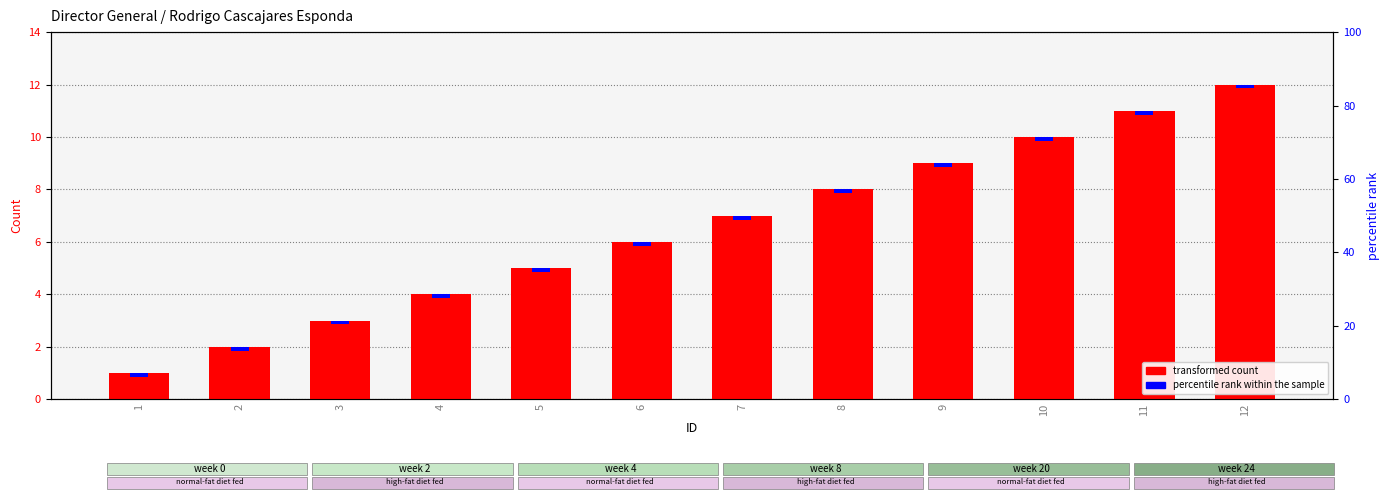

What is the average value?

6